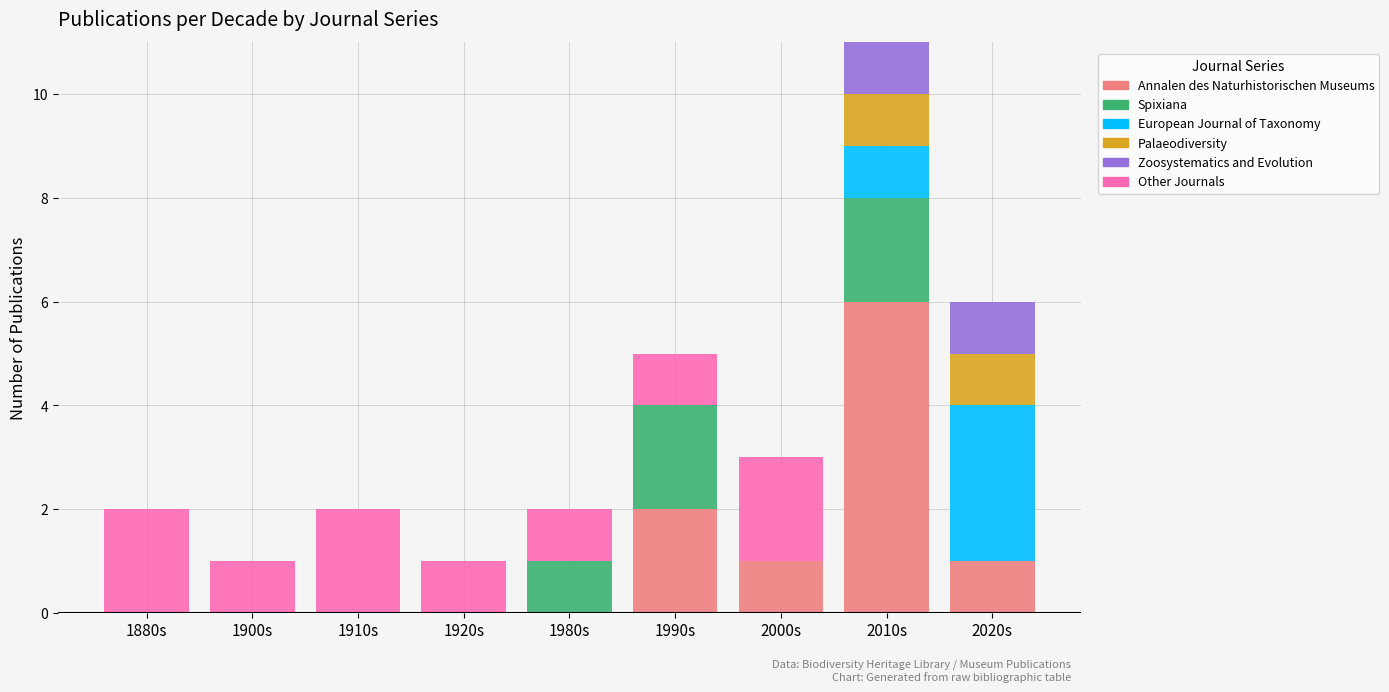

Does the chart contain stacked bars?

Yes